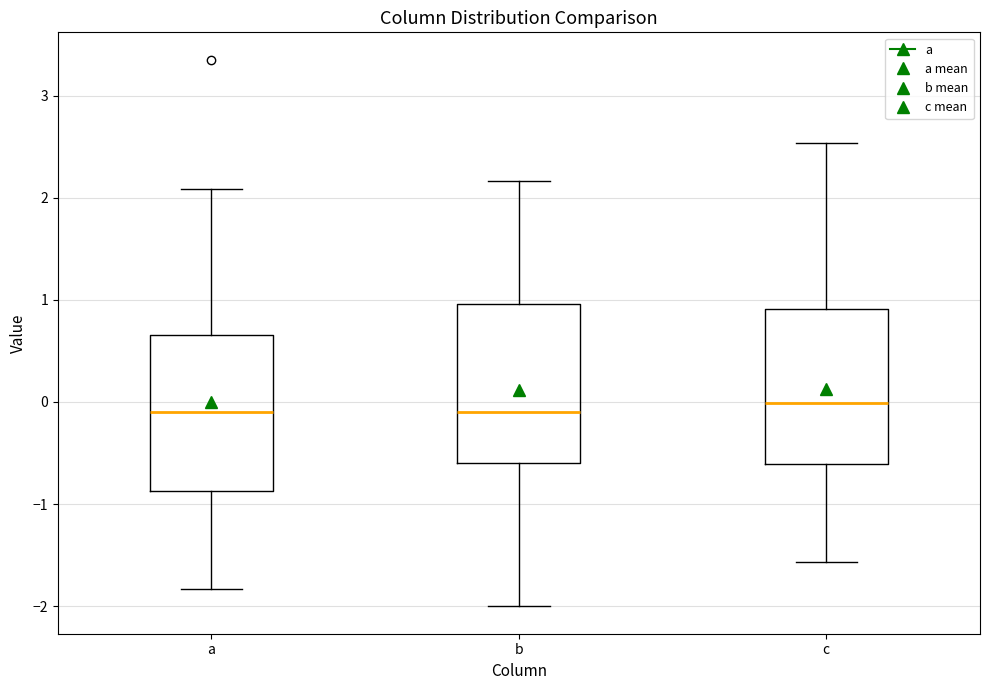

Reading left to right, transcribe this box plot: for each box, give where its median line is, the range the box spans, and where its two whiskers end, as read against the y-axis. The values are not printed on the chart, so give them approximately, as read against the axis.

a: median -0.1, box -0.9 to 0.7, whiskers -1.8 to 2.1
b: median -0.1, box -0.6 to 1.0, whiskers -2.0 to 2.2
c: median 0.0, box -0.6 to 0.9, whiskers -1.6 to 2.5